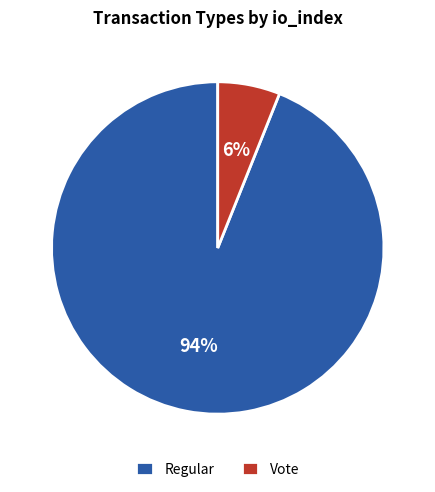

Do Vote and Regular together represent more than half of the pie?

Yes